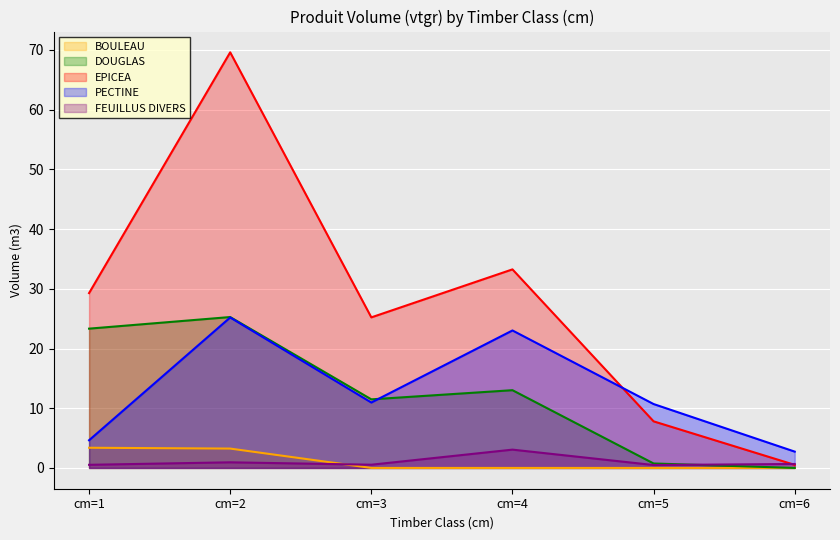

Which series has the widest spread of values?

EPICEA